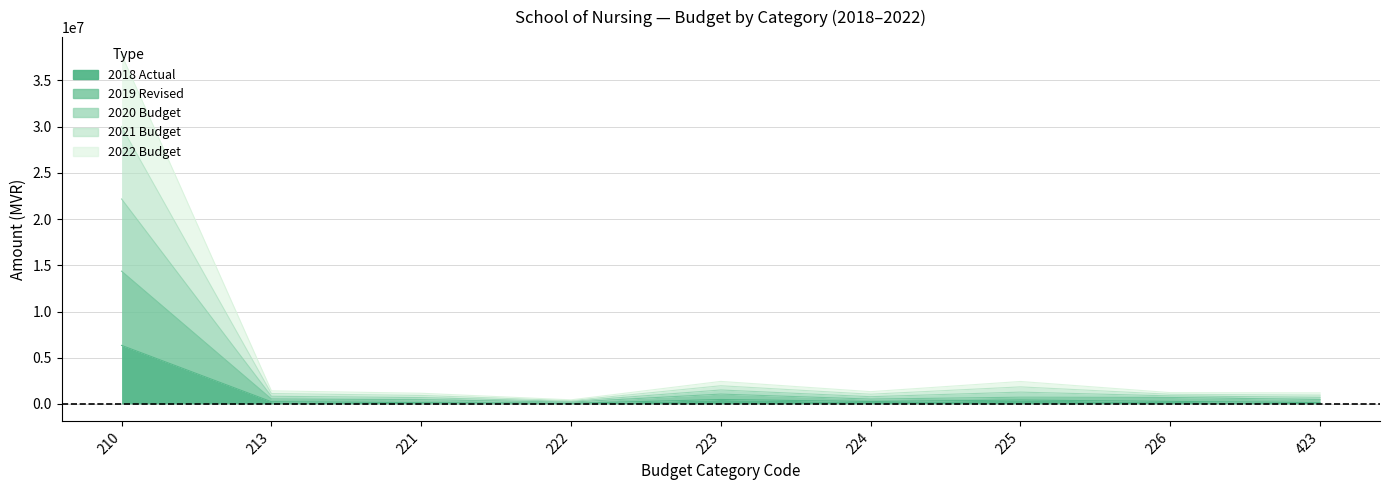

What are all the series names shown in the legend?

2018 Actual, 2019 Revised, 2020 Budget, 2021 Budget, 2022 Budget